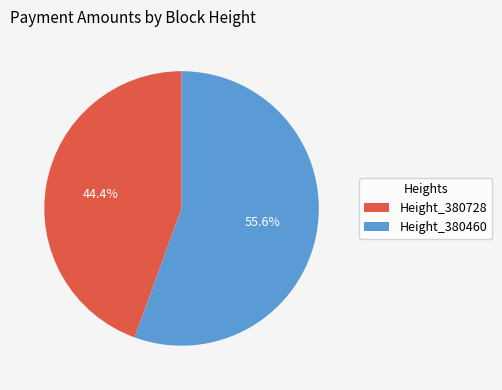

Which has a higher value, Height_380728 or Height_380460?

Height_380460